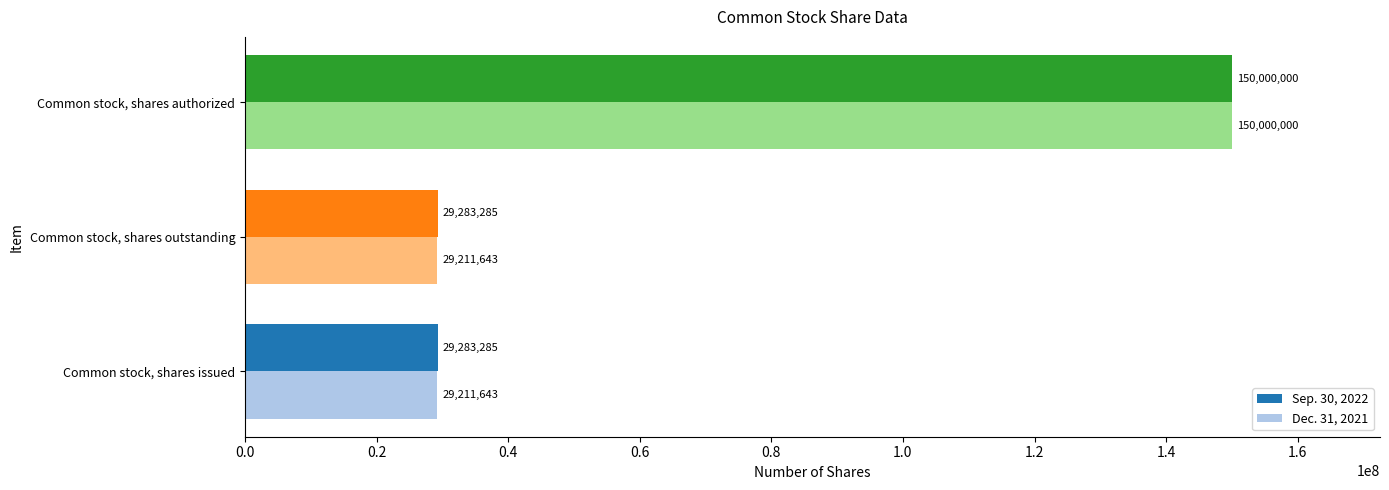

True or false: Dec. 31, 2021 has a value of 52042934 at Common stock, shares outstanding.

False